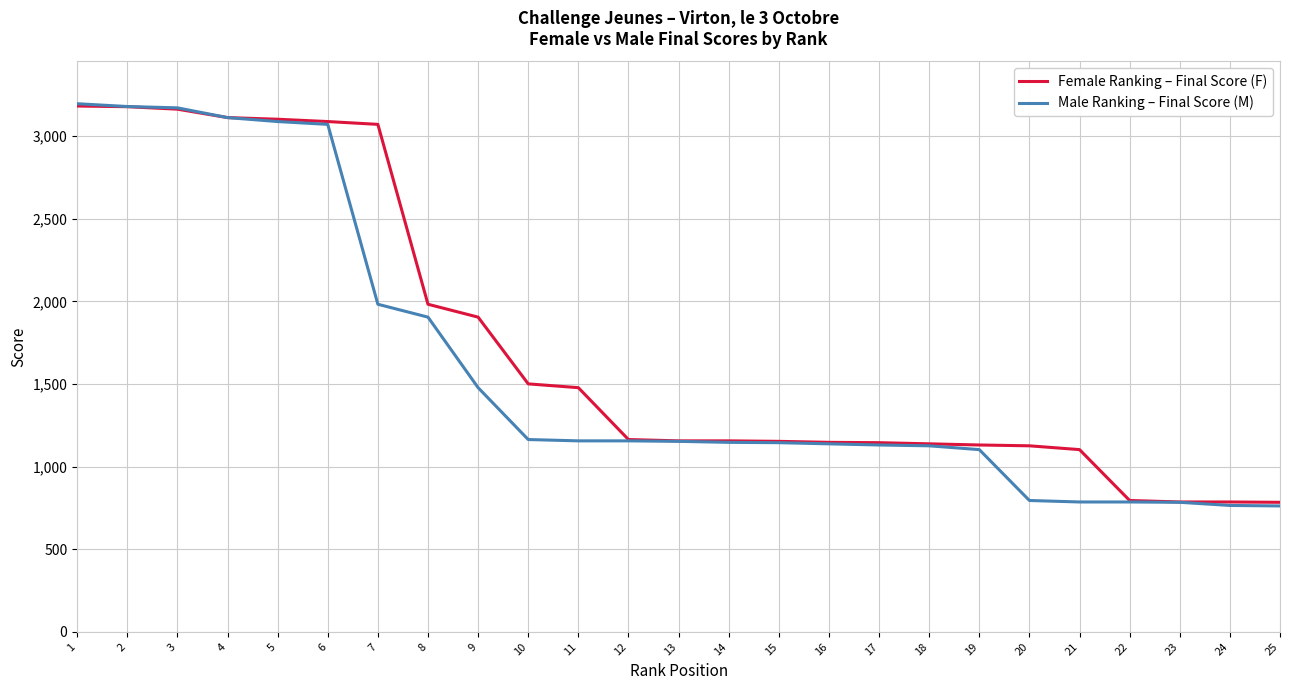

What is the difference between the Female Ranking – Final Score (F) values at 17 and 6?

1944